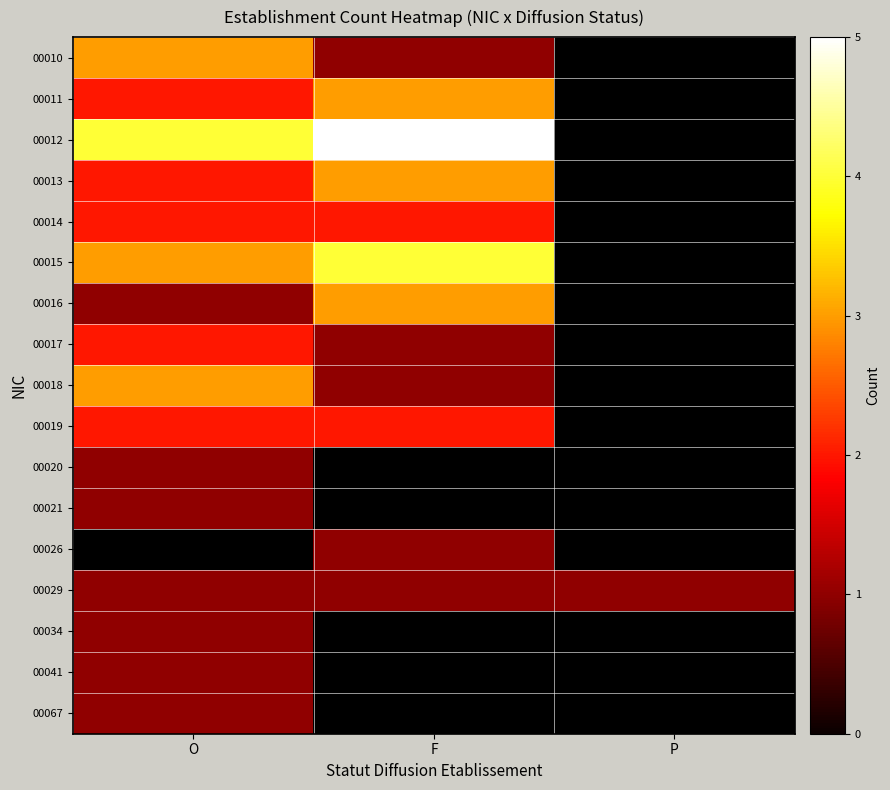

At which label does 00026 reach its minimum?

O